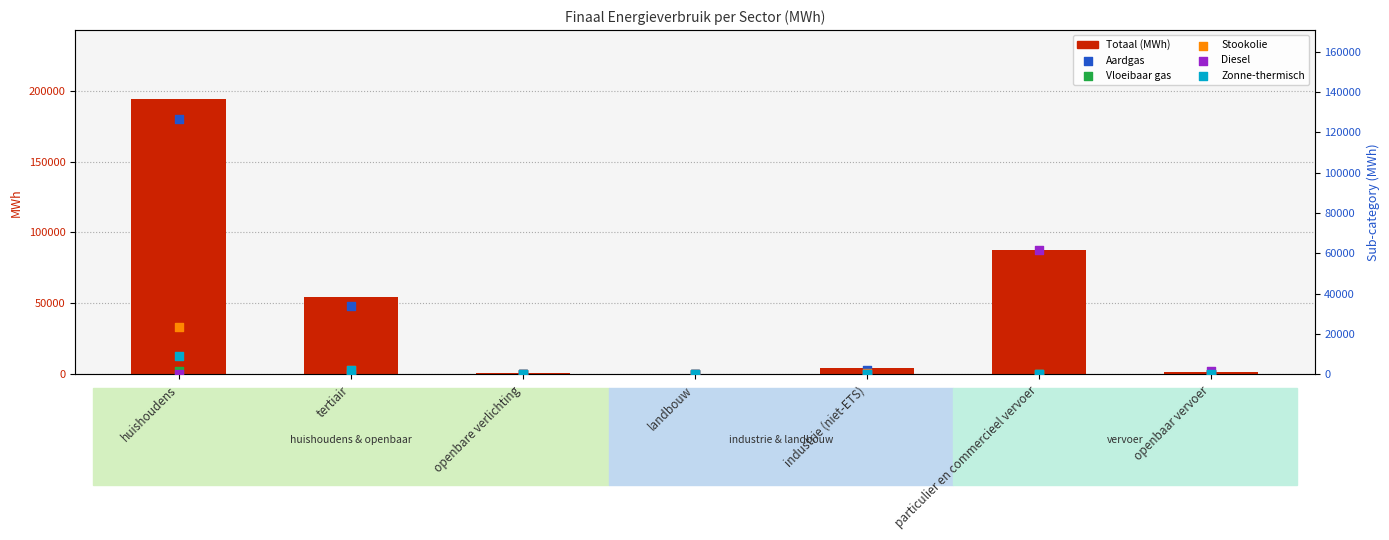

Which series has the widest spread of Y values?

Totaal (MWh)